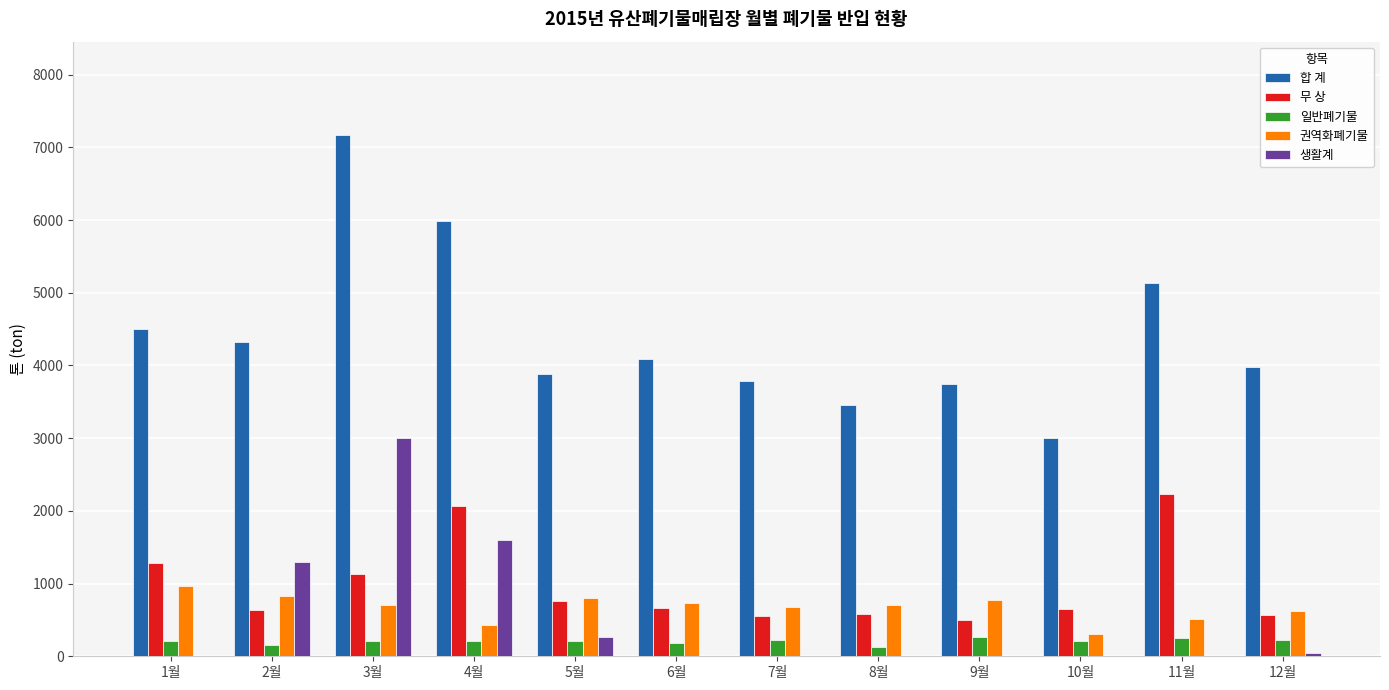

At which category does the chart reach its peak across all series?

3월